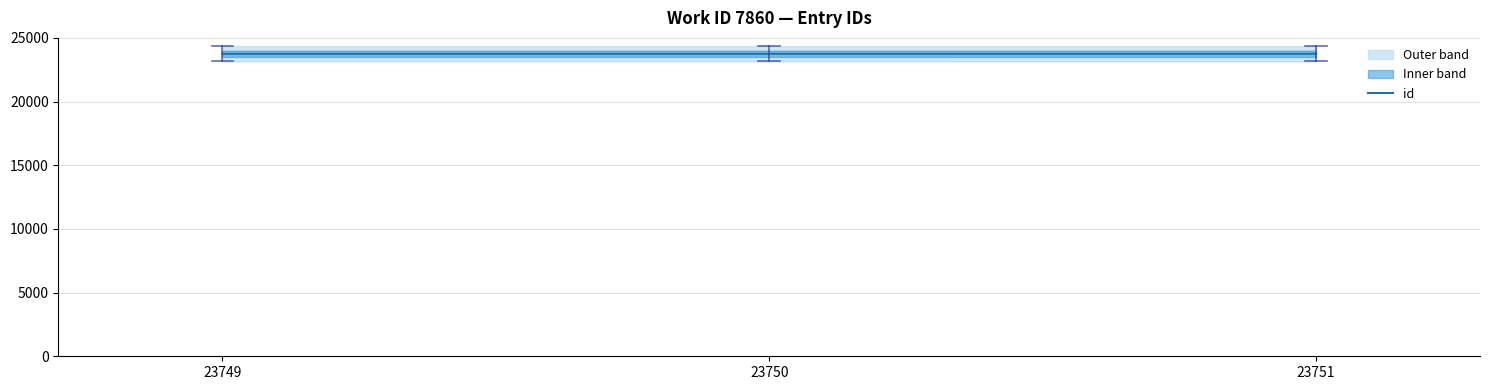

Is this an area chart (filled region under the line)?

No